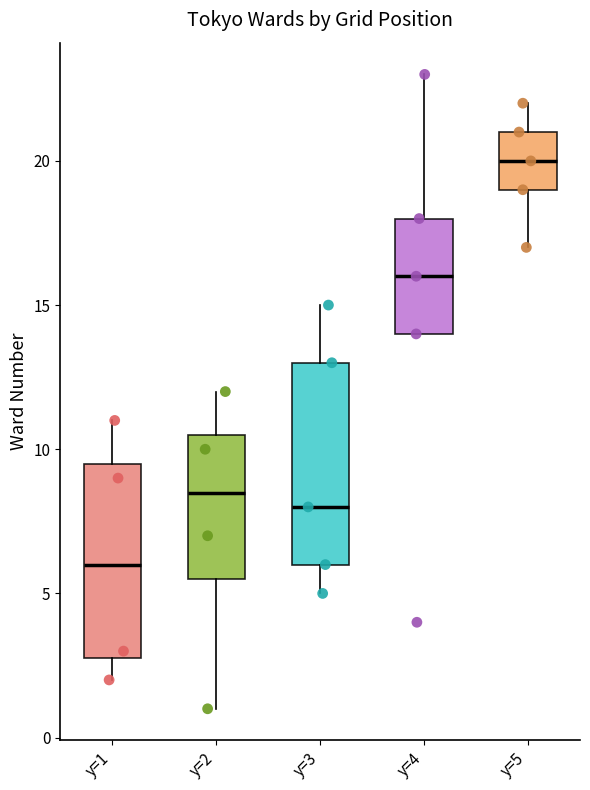

Reading left to right, transcribe this box plot: for each box, give where its median line is, the range the box spans, and where its two whiskers end, as read against the y-axis. The values are not printed on the chart, so give them approximately, as read against the axis.

y=1: median 6.0, box 3.0 to 9.5, whiskers 2.0 to 11.0
y=2: median 8.5, box 5.5 to 10.5, whiskers 1.0 to 12.0
y=3: median 8.0, box 6.0 to 13.0, whiskers 5.0 to 15.0
y=4: median 16.0, box 14.0 to 18.0, whiskers 14.0 to 23.0
y=5: median 20.0, box 19.0 to 21.0, whiskers 17.0 to 22.0